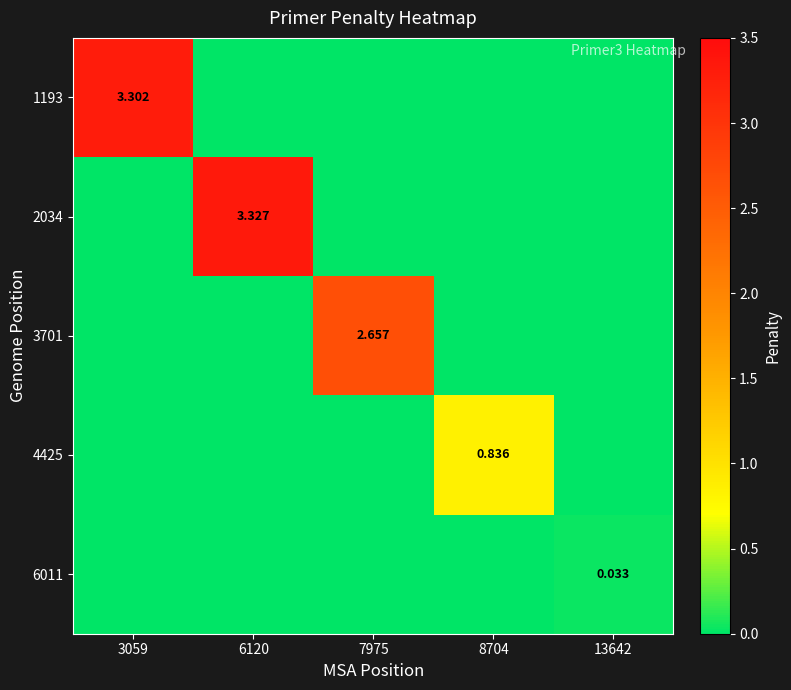

How many data points in 1193 are above 0?

1